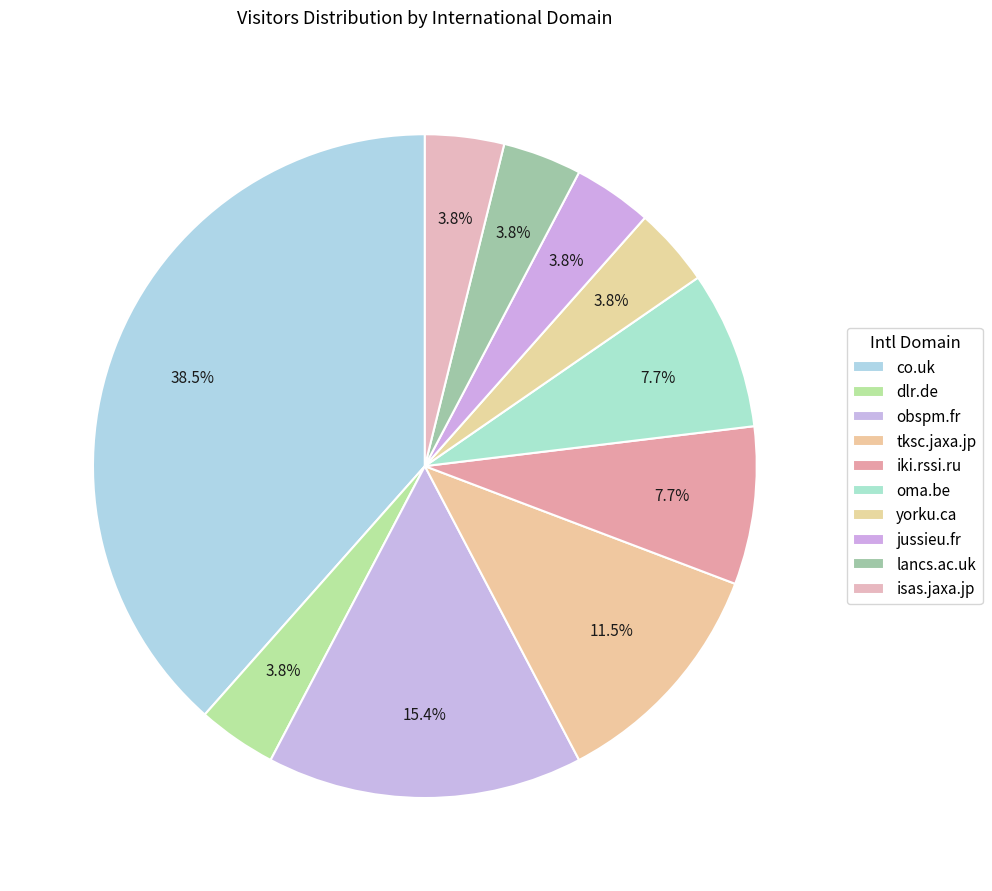

How many segments does this pie chart have?

10